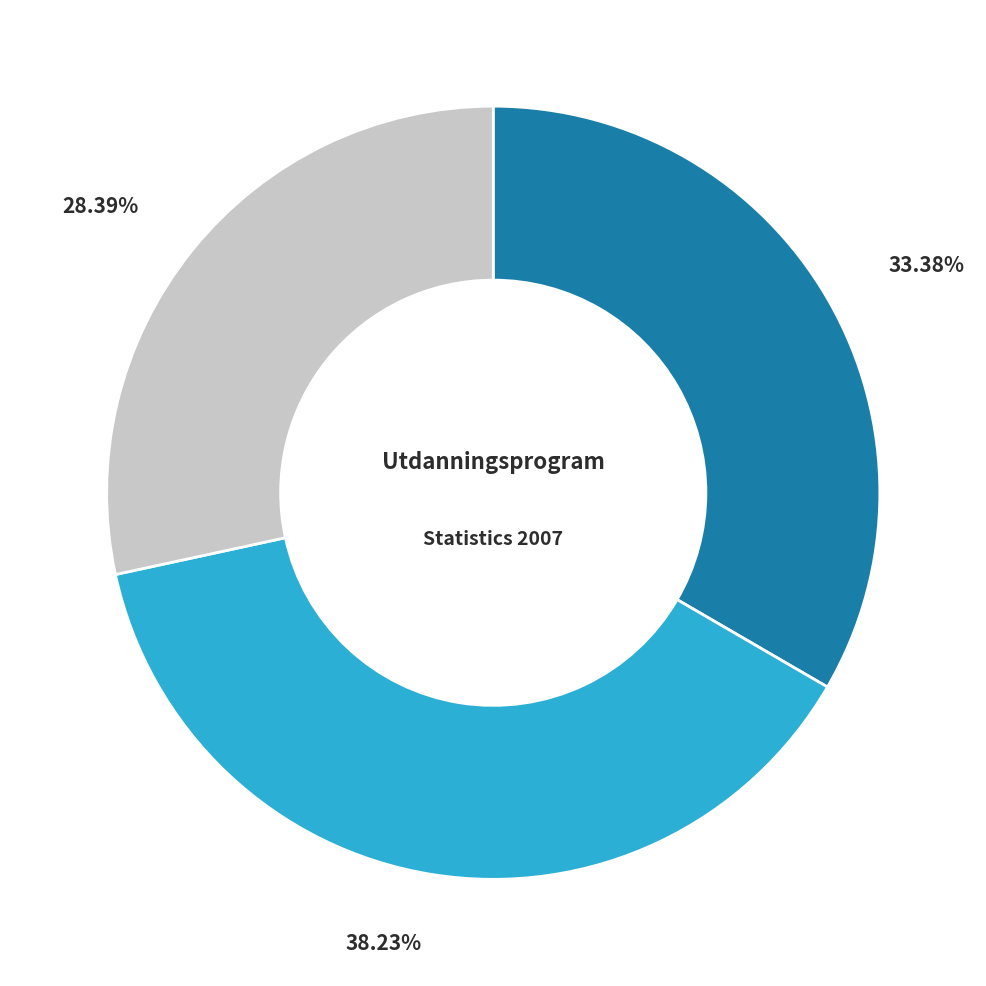

Is there any slice that represents more than half of the pie?

No